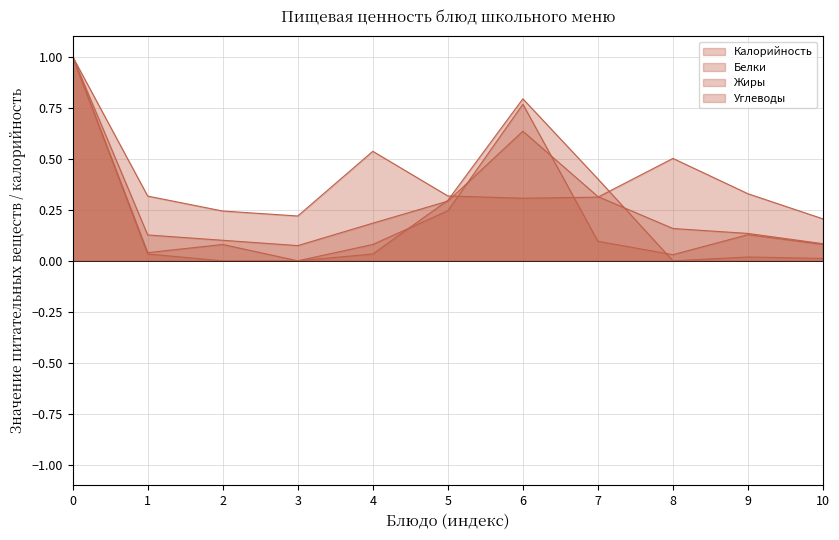

How many interior local valleys does the Белки series have?

3